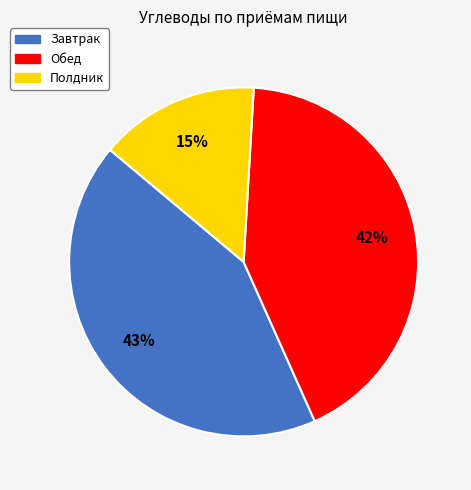

To the nearest percent, what is the difference between the largest and smallest slice percentages?

28%